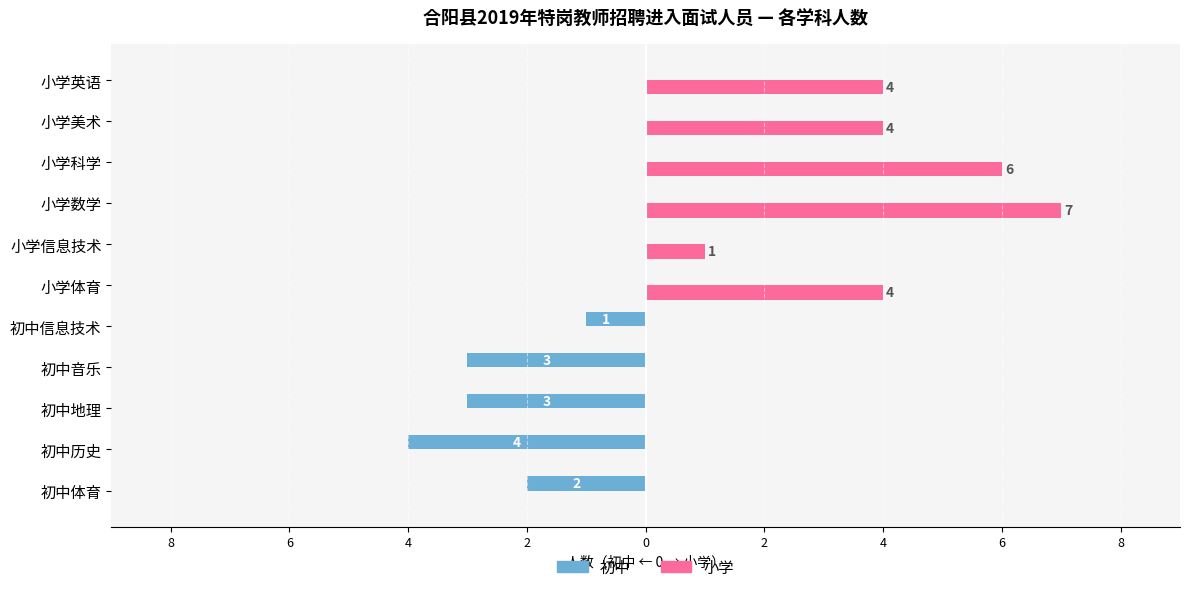

What are all the series names shown in the legend?

初中, 小学